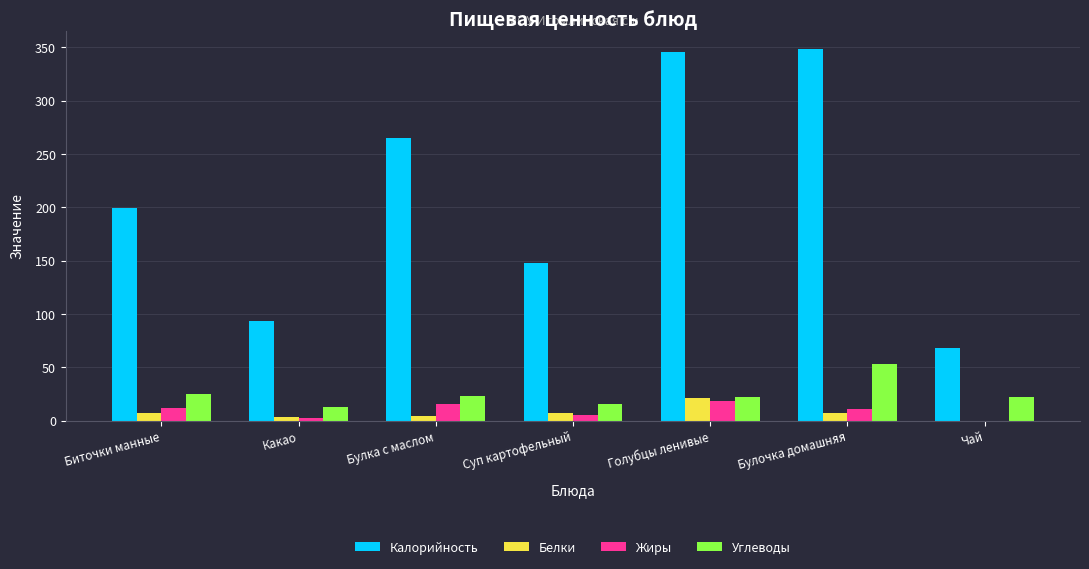

Count the number of data series in this chart.

4